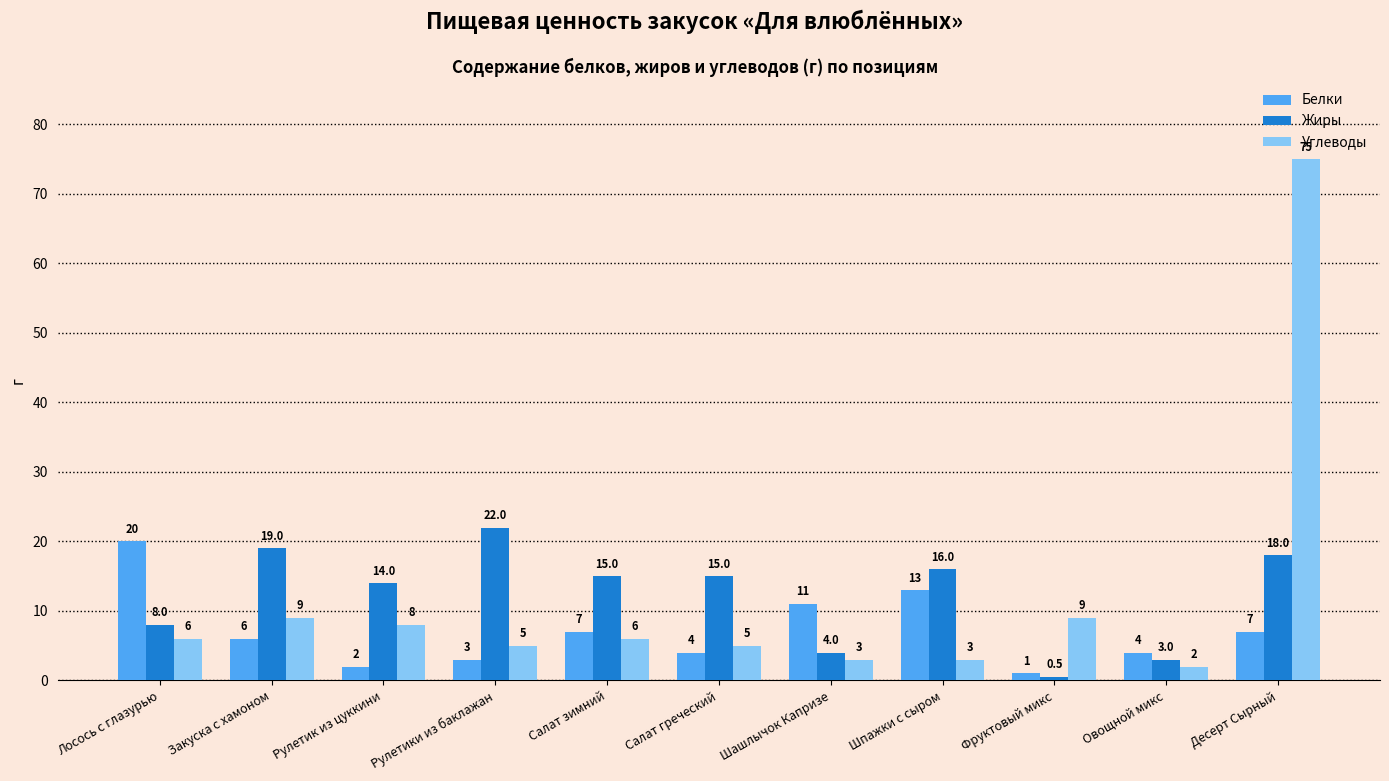

Reading left to right, list all the values displayed in this chart.

Белки: Лосось с глазурью=20.0	Закуска с хамоном=6.0	Рулетик из цуккини=2.0	Рулетики из баклажан=3.0	Салат зимний=7.0	Салат греческий=4.0	Шашлычок Капризе=11.0	Шпажки с сыром=13.0	Фруктовый микс=1.0	Овощной микс=4.0	Десерт Сырный=7.0
Жиры: Лосось с глазурью=8.0	Закуска с хамоном=19.0	Рулетик из цуккини=14.0	Рулетики из баклажан=22.0	Салат зимний=15.0	Салат греческий=15.0	Шашлычок Капризе=4.0	Шпажки с сыром=16.0	Фруктовый микс=0.5	Овощной микс=3.0	Десерт Сырный=18.0
Углеводы: Лосось с глазурью=6.0	Закуска с хамоном=9.0	Рулетик из цуккини=8.0	Рулетики из баклажан=5.0	Салат зимний=6.0	Салат греческий=5.0	Шашлычок Капризе=3.0	Шпажки с сыром=3.0	Фруктовый микс=9.0	Овощной микс=2.0	Десерт Сырный=75.0